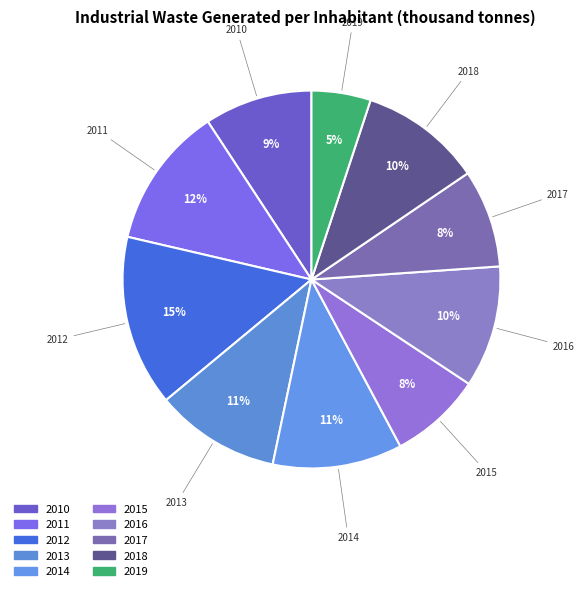

The 2017 slice represents 8% of the pie. True or false?

True